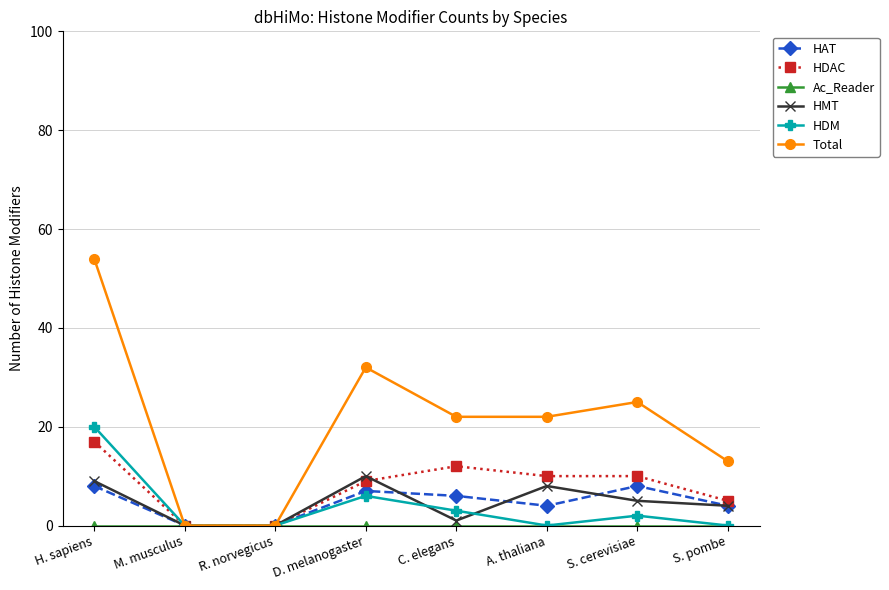

Which category has the highest value in the HDAC series?

H. sapiens